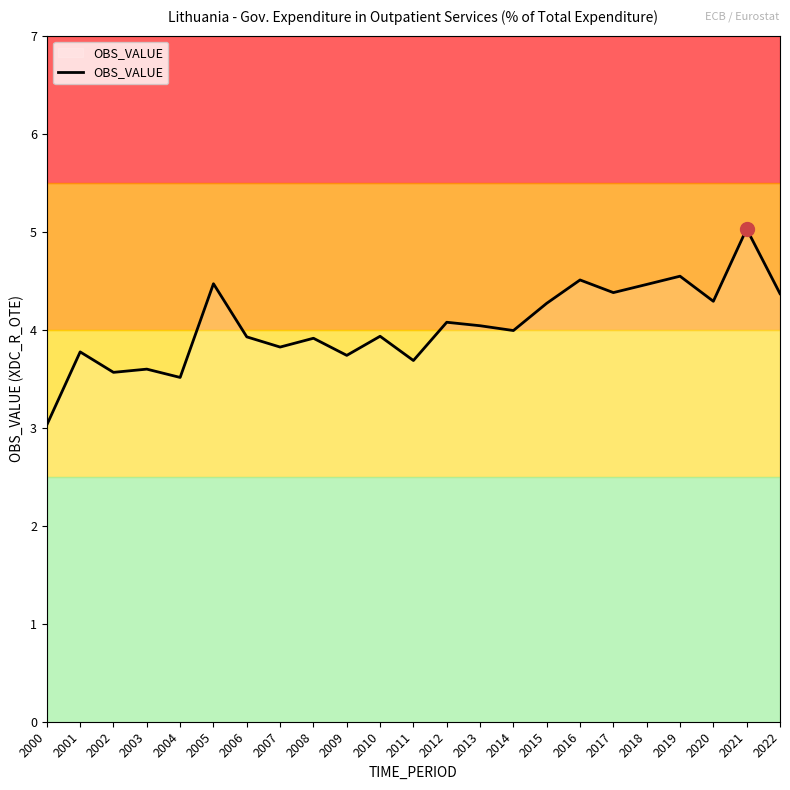

Which has a higher value, 2013 or 2005?

2005